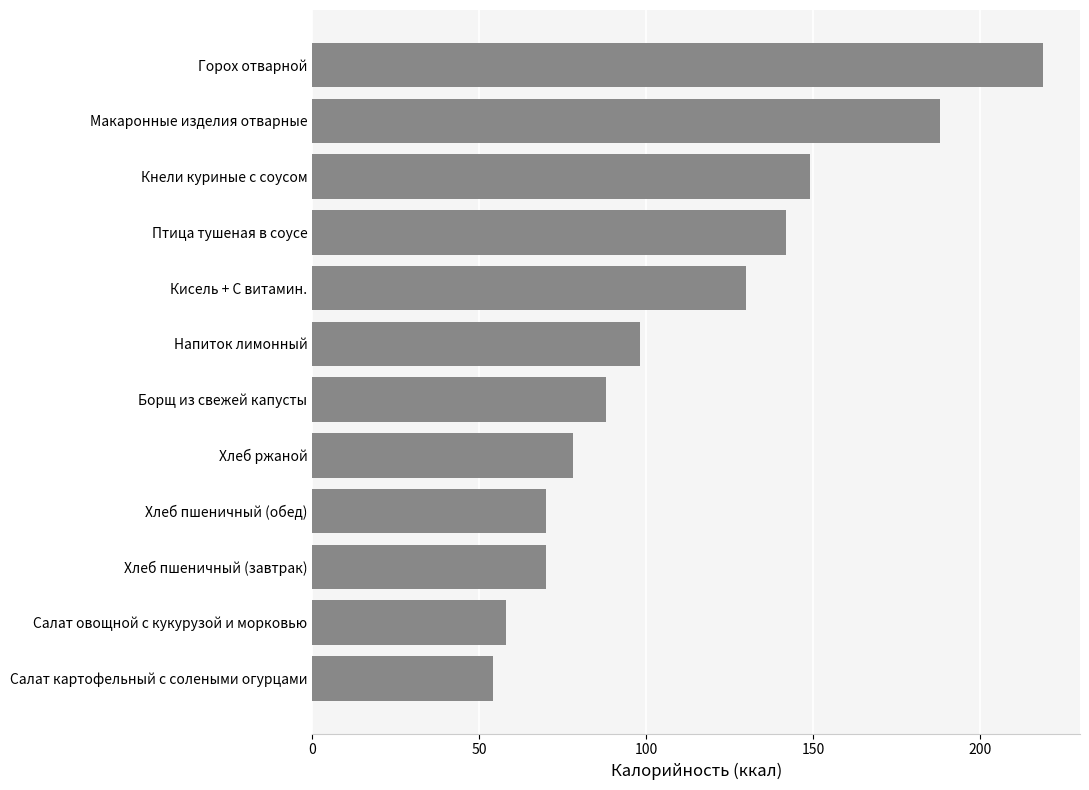

True or false: the data shows 54 at Салат картофельный с солеными огурцами.

True